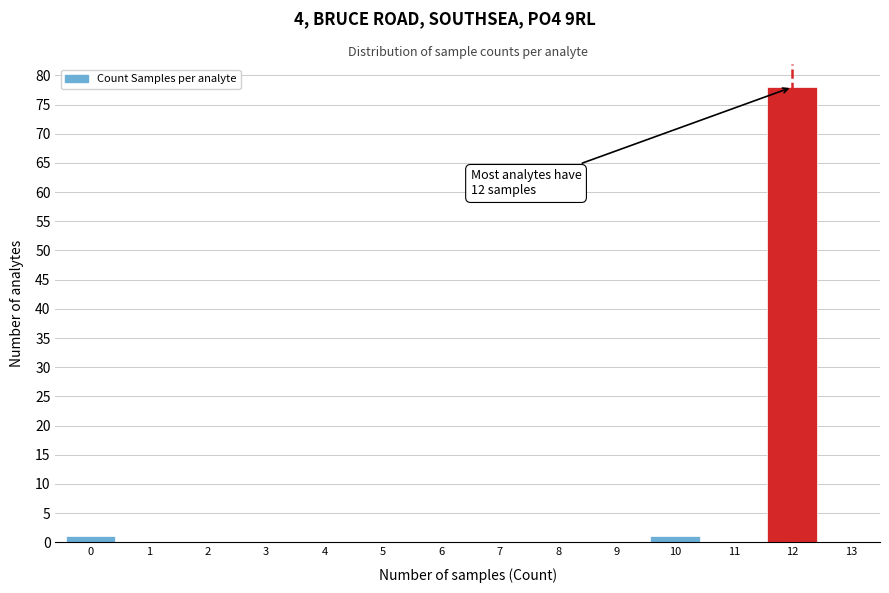

Reading left to right, what are all the values shown in this chart?

0=1	1=0	2=0	3=0	4=0	5=0	6=0	7=0	8=0	9=0	10=1	11=0	12=78	13=0